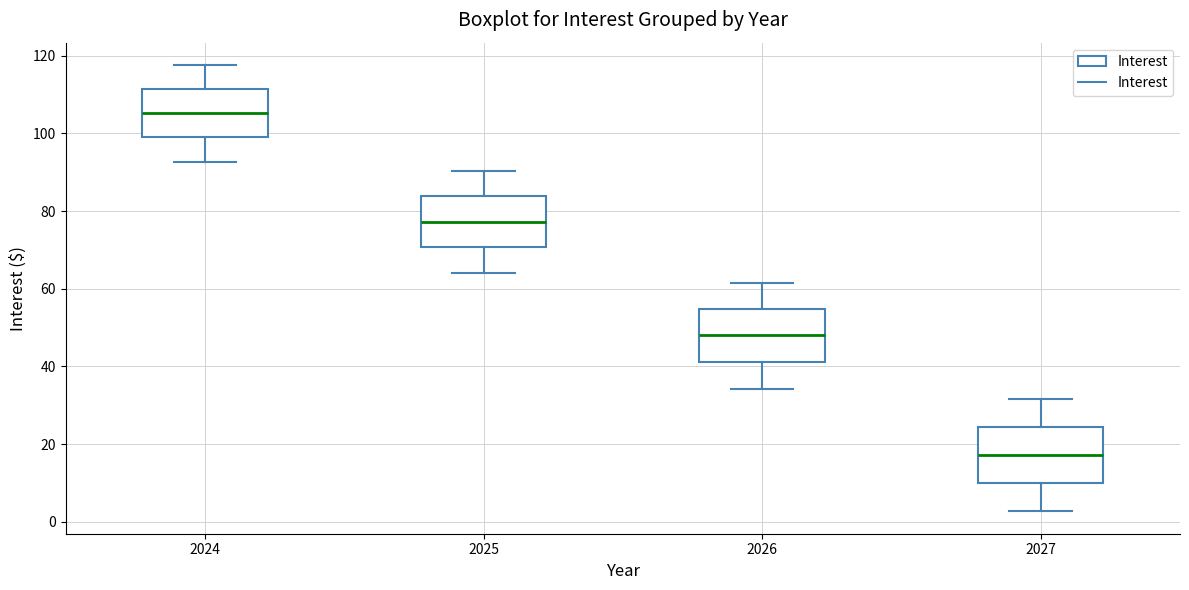

Where does the median line of the box at x = 2026 sit on the y-axis? The values are not printed on the chart, so give them approximately, as read against the axis.

48